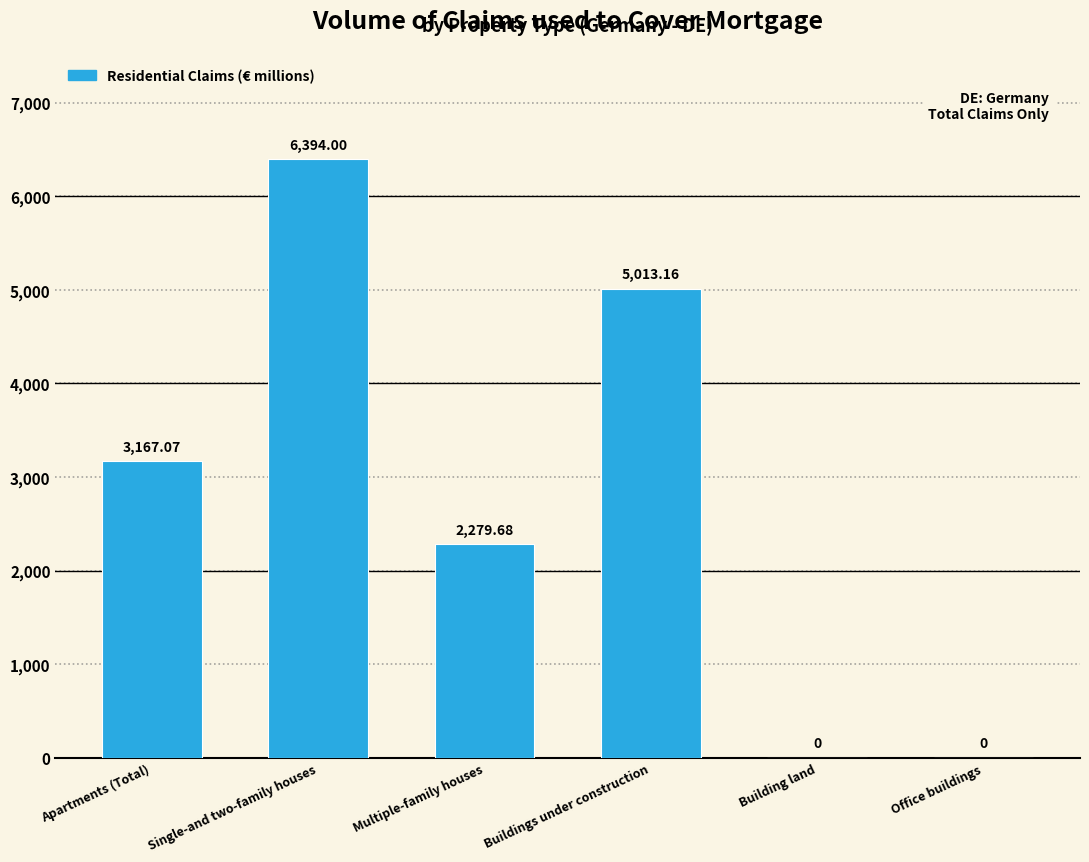

Which has a higher value, Office buildings or Multiple-family houses?

Multiple-family houses